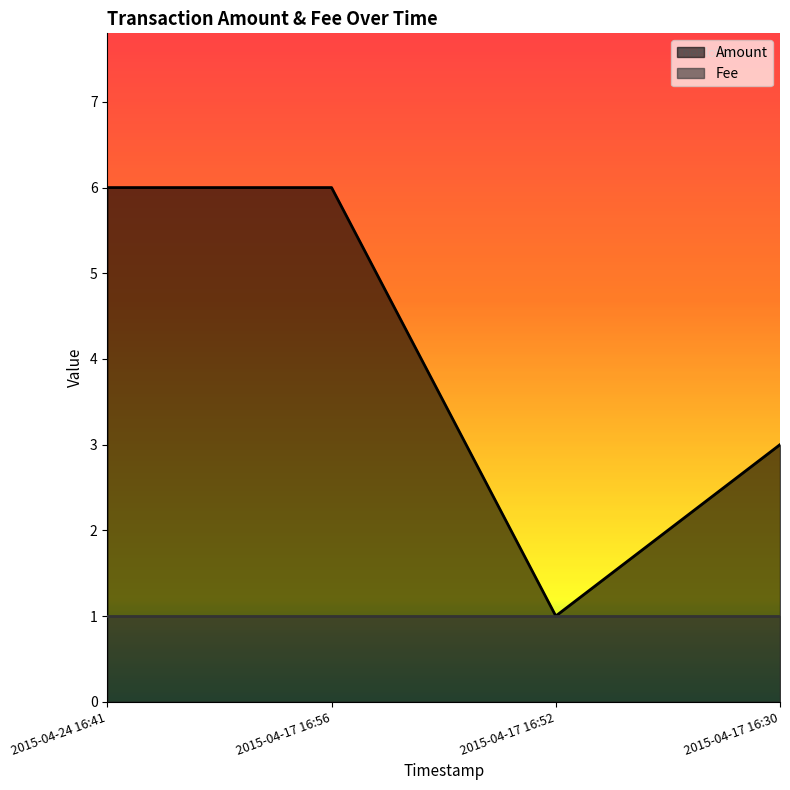

Reading left to right, extract all data points from this chart.

6	6	1	3